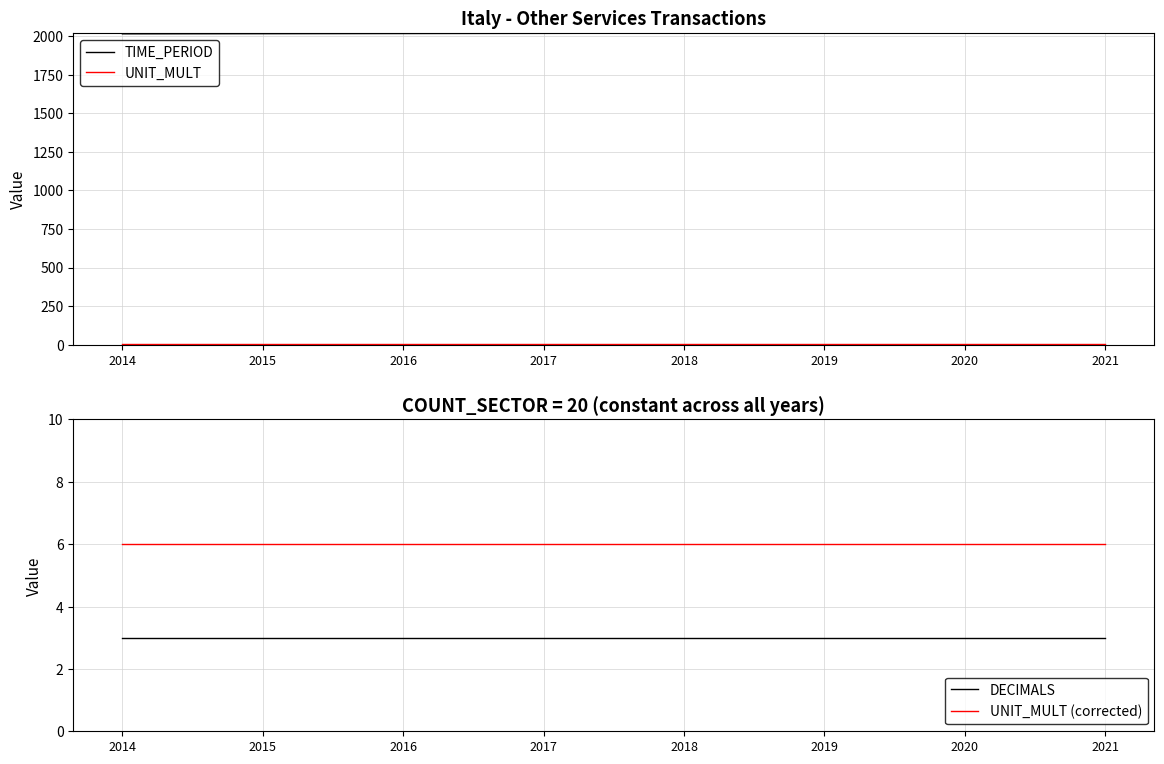

True or false: UNIT_MULT (corrected) and TIME_PERIOD intersect in this chart.

False